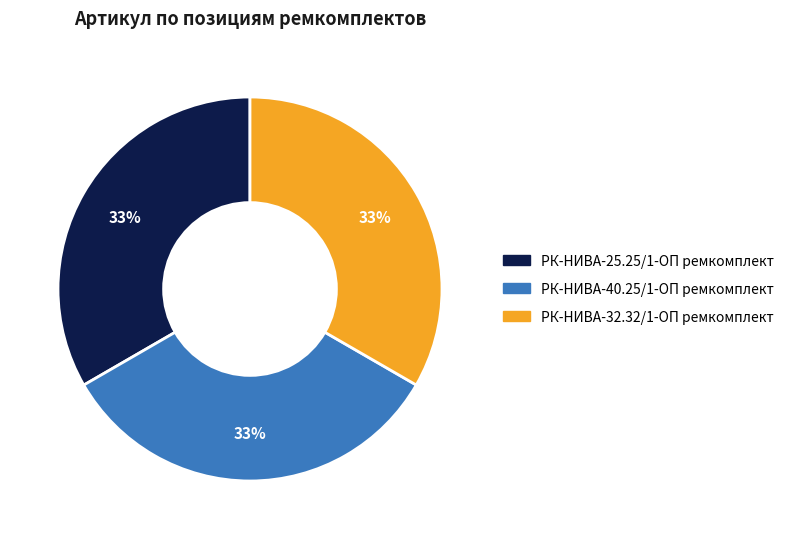

How many slices are in this pie chart?

3